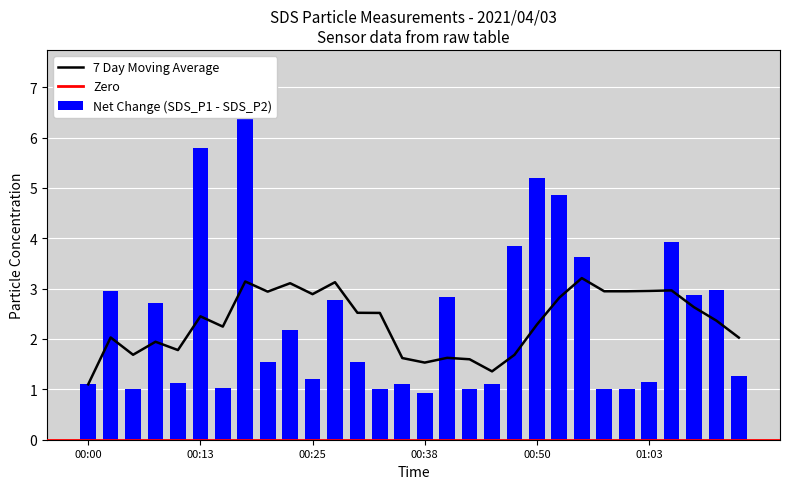

Does the chart contain any negative values?

No